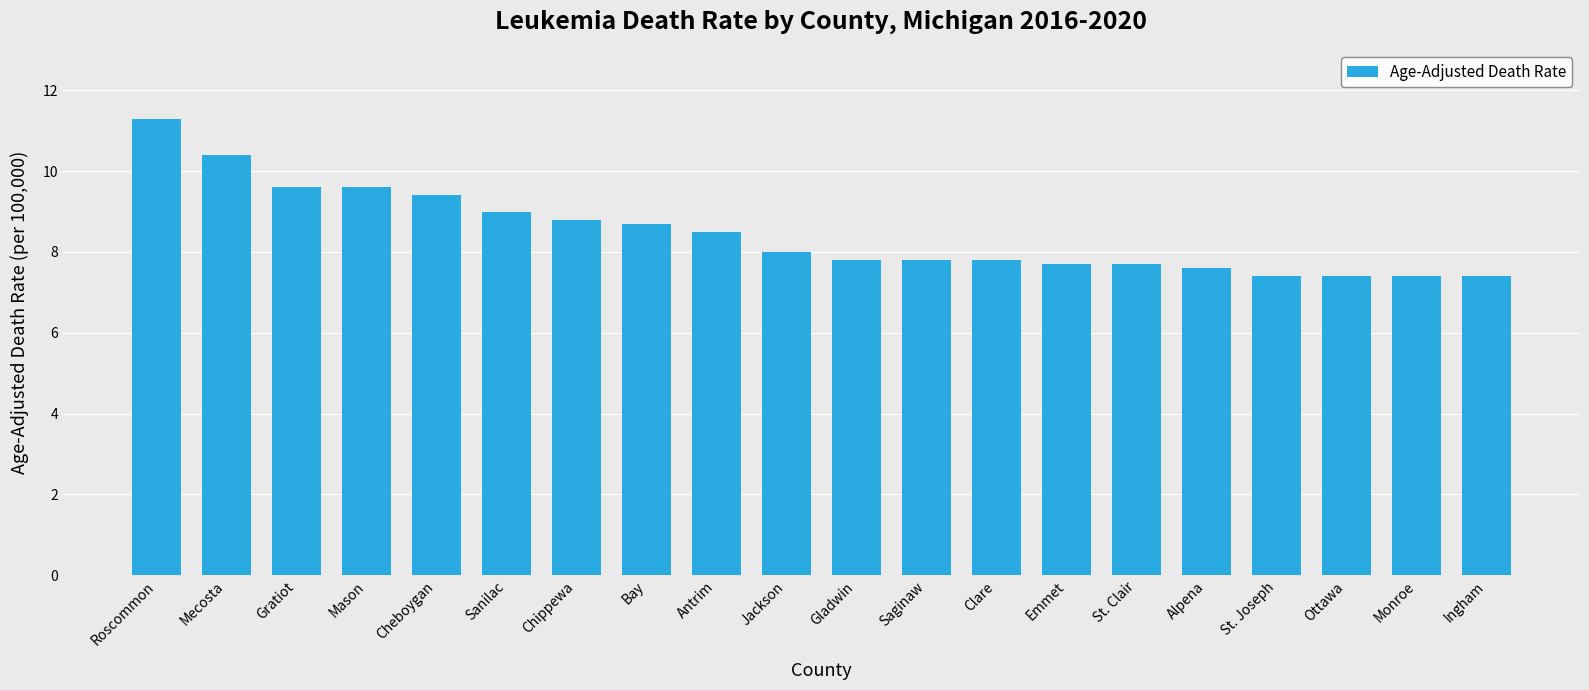

The value at Chippewa is 3.8. True or false?

False